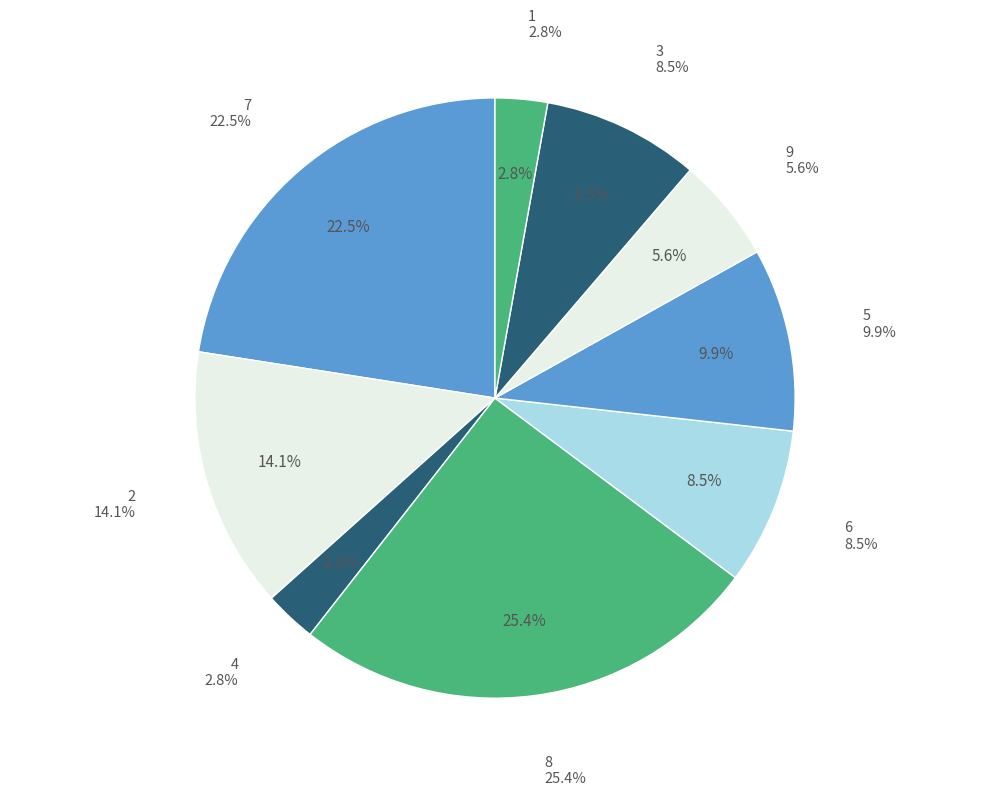

Does 3 account for over 50% of the chart?

No